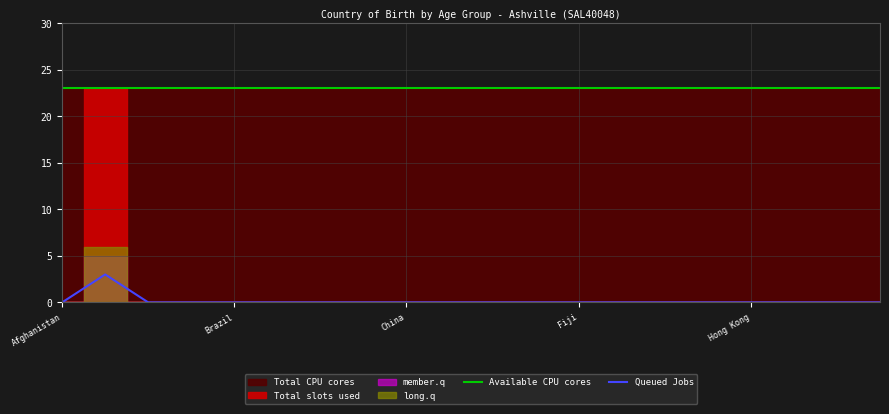

How many lines are shown in the chart?

2